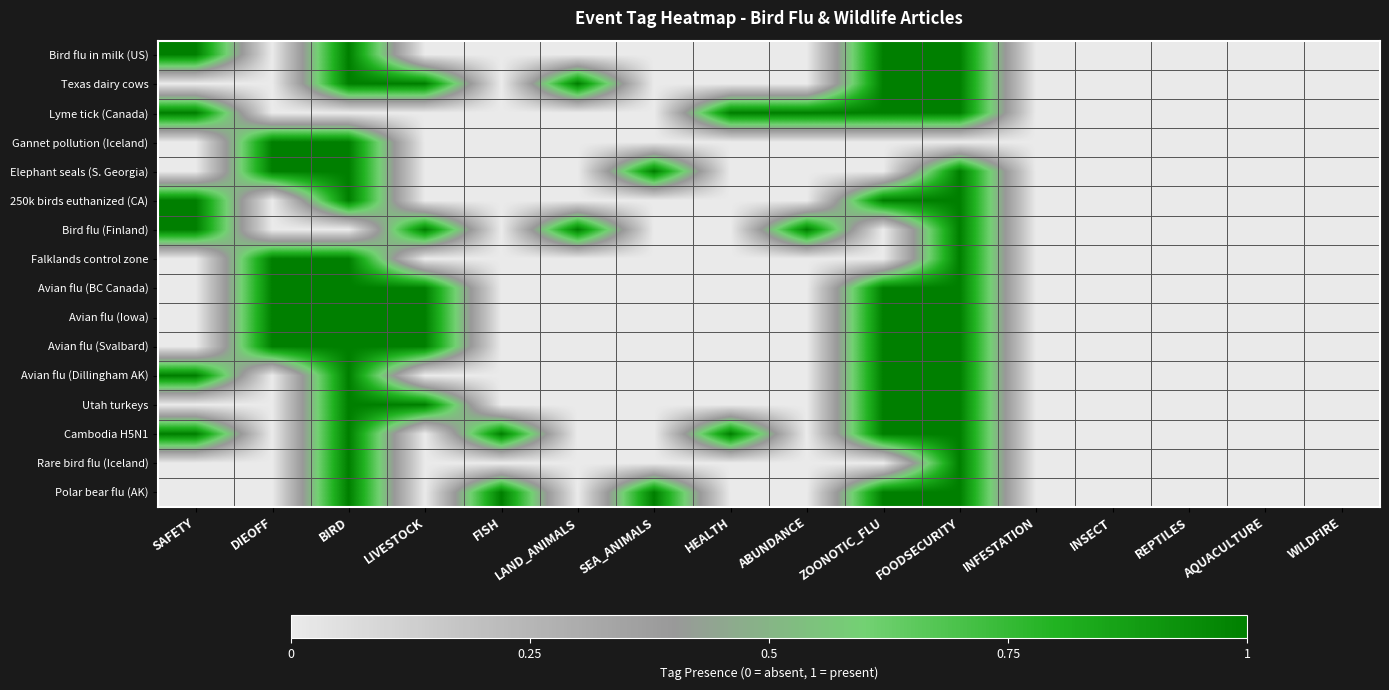

At how many categories does at least one series exceed 0?

11